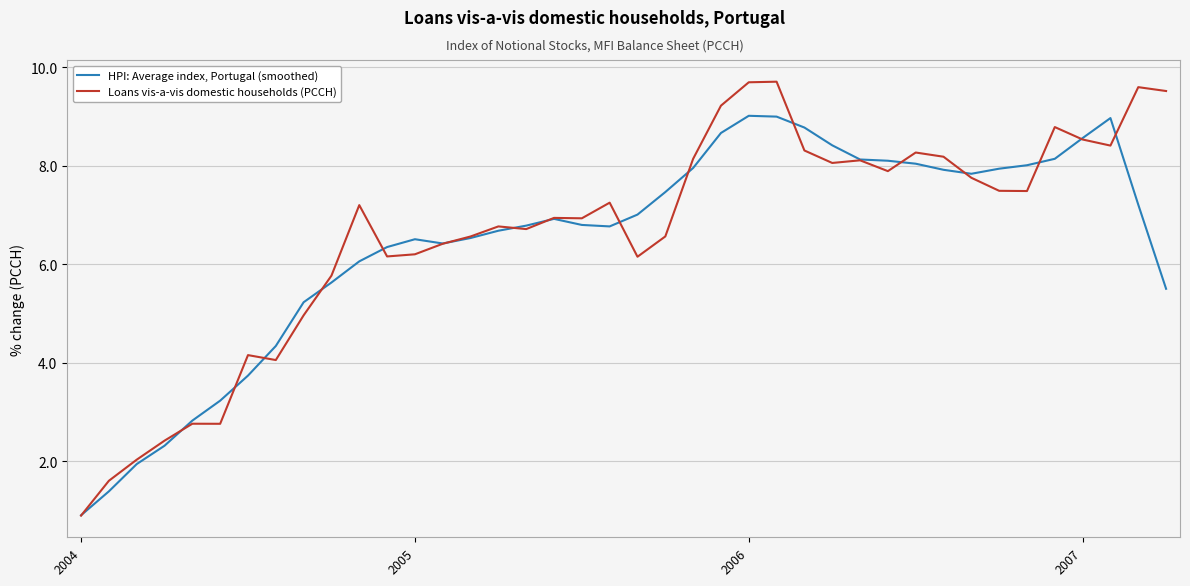

Which series has the largest range (max minus min)?

Loans vis-a-vis domestic households (PCCH)